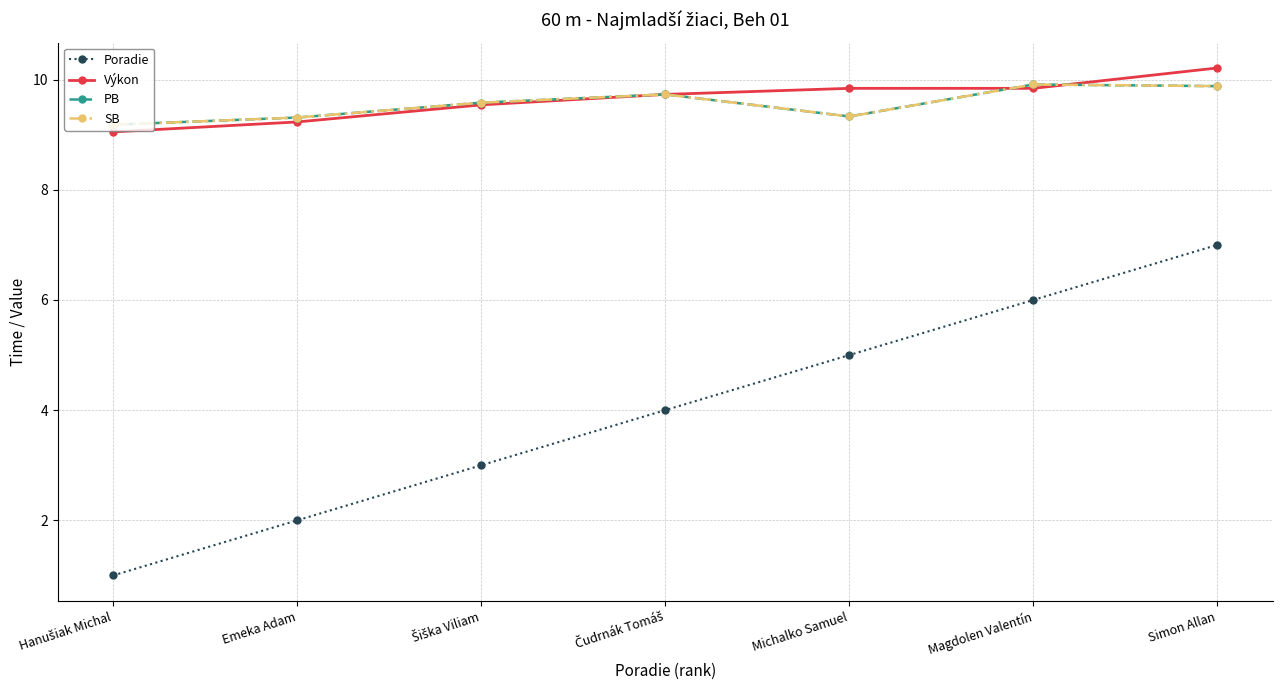

What is the difference between the highest and lowest values at Simon Allan?

3.2